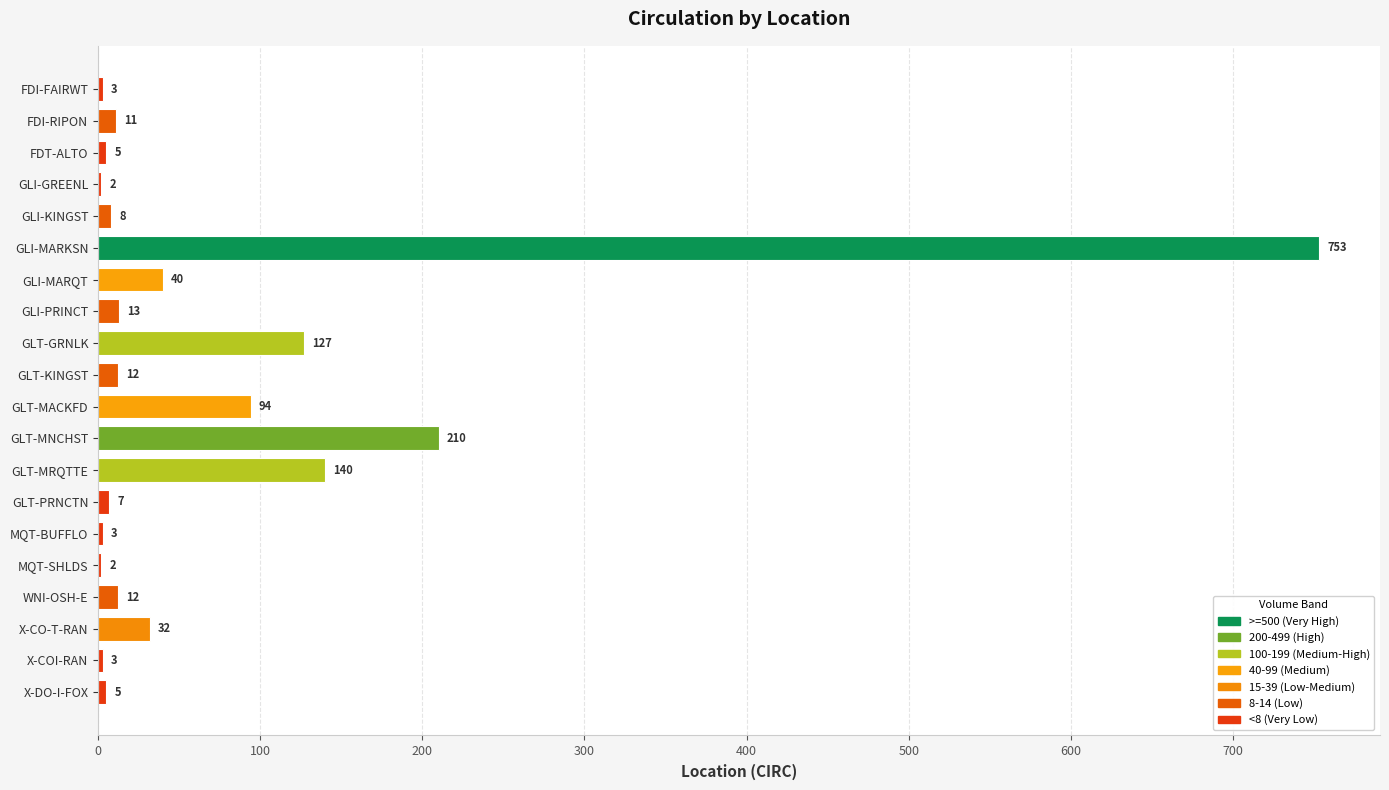

Approximately how many times larger is the value at FDI-FAIRWT compared to GLI-KINGST?

0.4